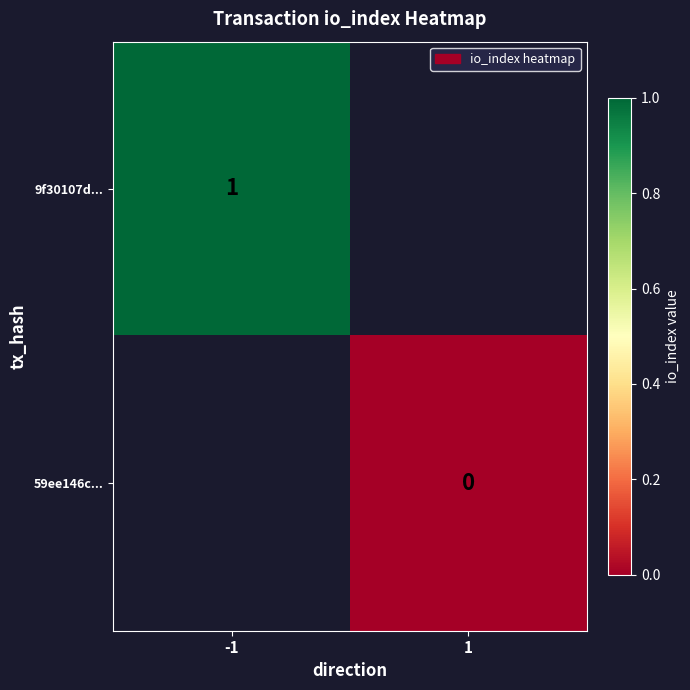

The 9f30107d... series shows 1 at -1. True or false?

True